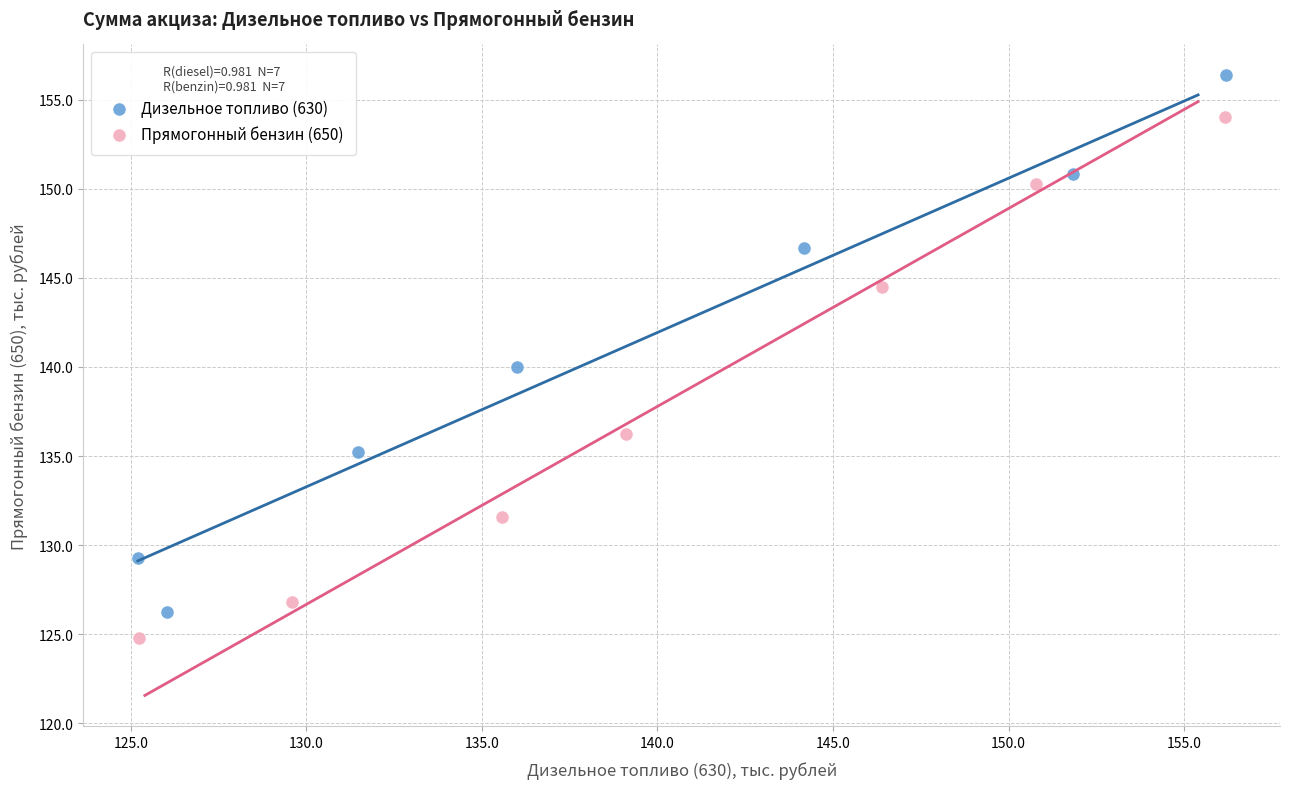

Which series has the widest spread of Y values?

Дизельное топливо (630)